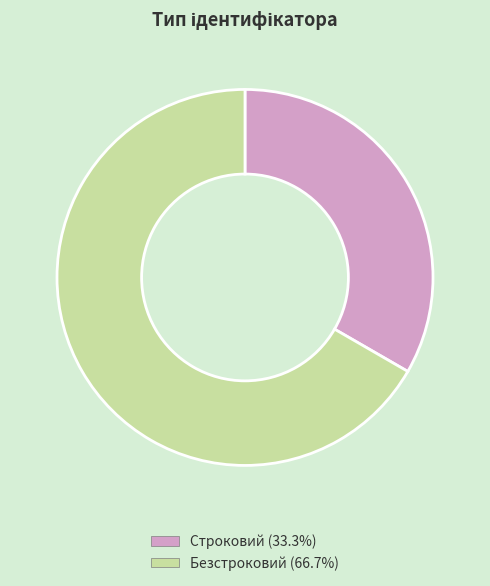

Rank the categories by value from lowest to highest.

Строковий, Безстроковий